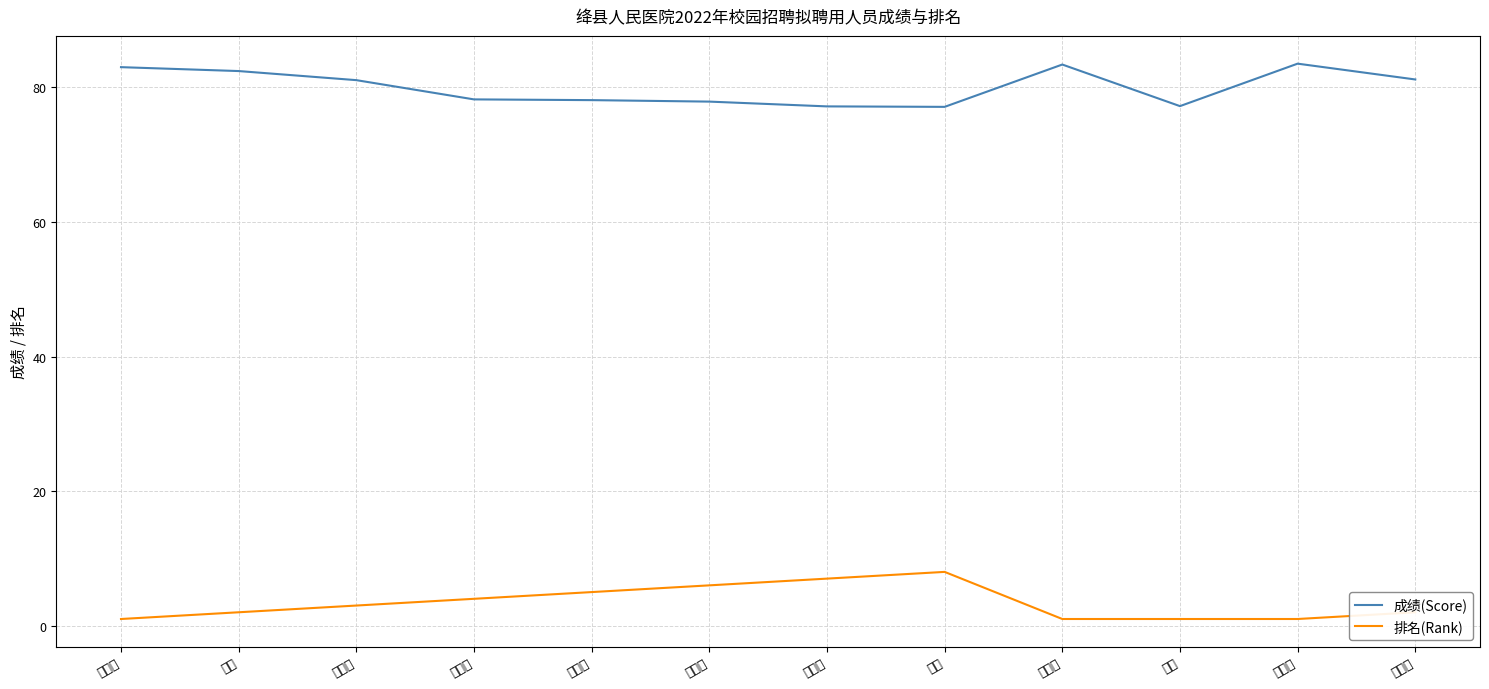

What is the total value across all series at 王水英?

84.4